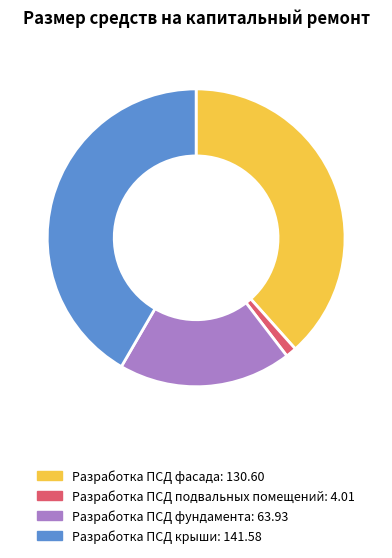

Approximately how many times larger is the value at Разработка ПСД крыши compared to Разработка ПСД подвальных помещений?

35.3